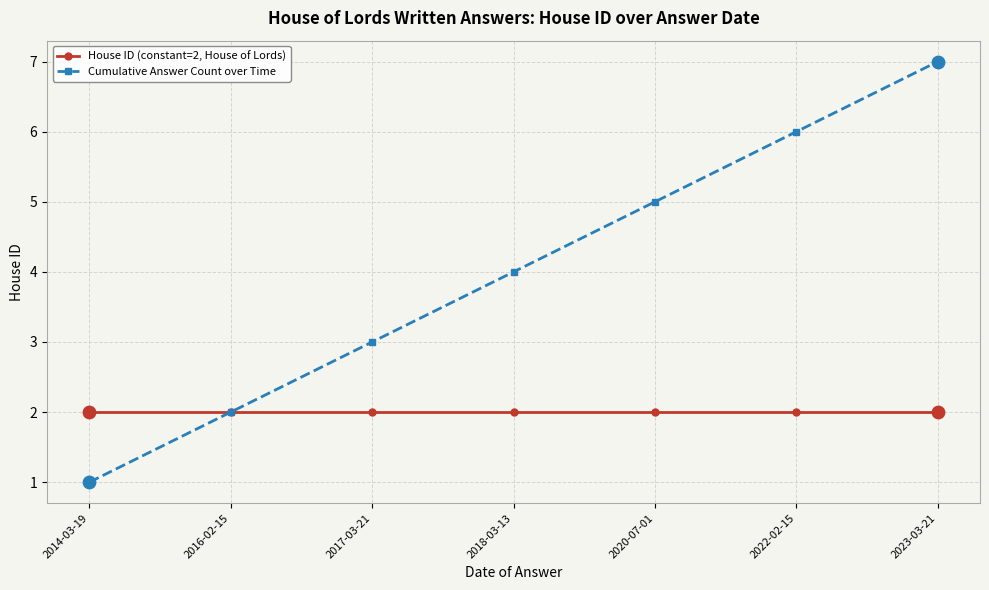

Which series has the widest spread of values?

Cumulative Answer Count over Time